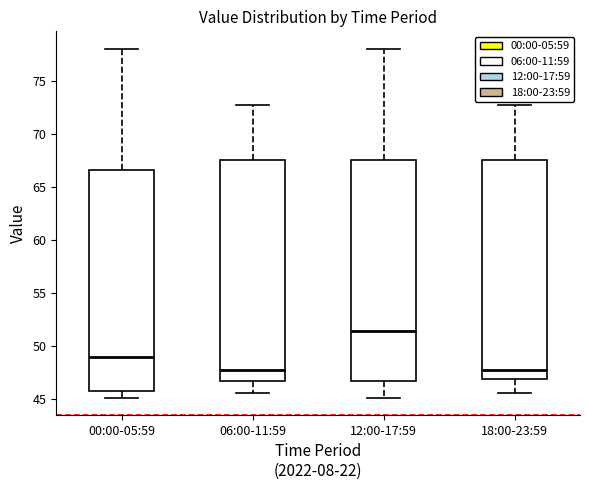

Reading left to right, transcribe this box plot: for each box, give where its median line is, the range the box spans, and where its two whiskers end, as read against the y-axis. The values are not printed on the chart, so give them approximately, as read against the axis.

00:00-05:59: median 49.0, box 46.0 to 66.5, whiskers 45.0 to 78.0
06:00-11:59: median 47.5, box 46.5 to 67.5, whiskers 45.5 to 72.5
12:00-17:59: median 51.5, box 46.5 to 67.5, whiskers 45.0 to 78.0
18:00-23:59: median 47.5, box 47.0 to 67.5, whiskers 45.5 to 72.5